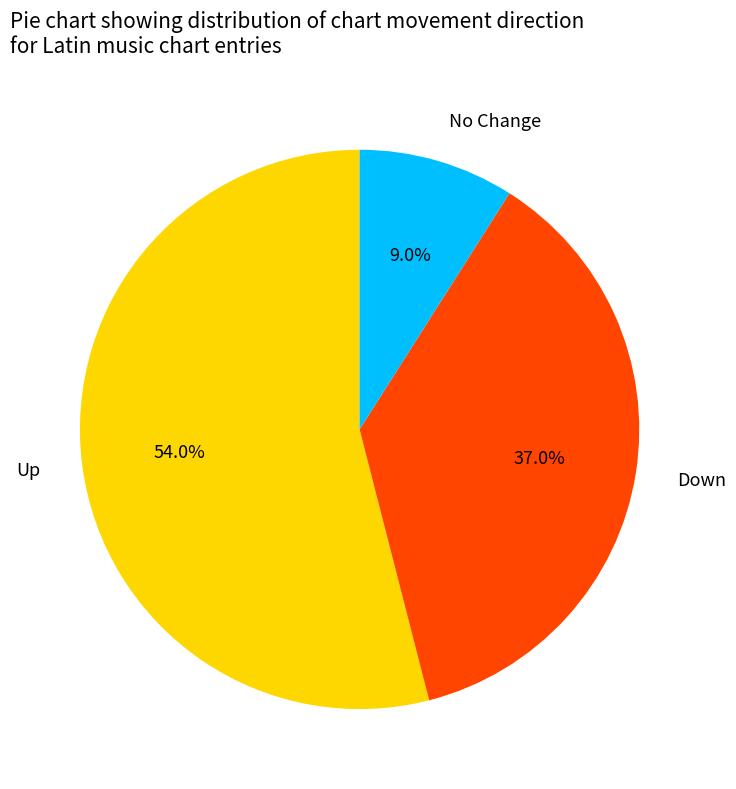

Between Up and No Change, which is larger?

Up